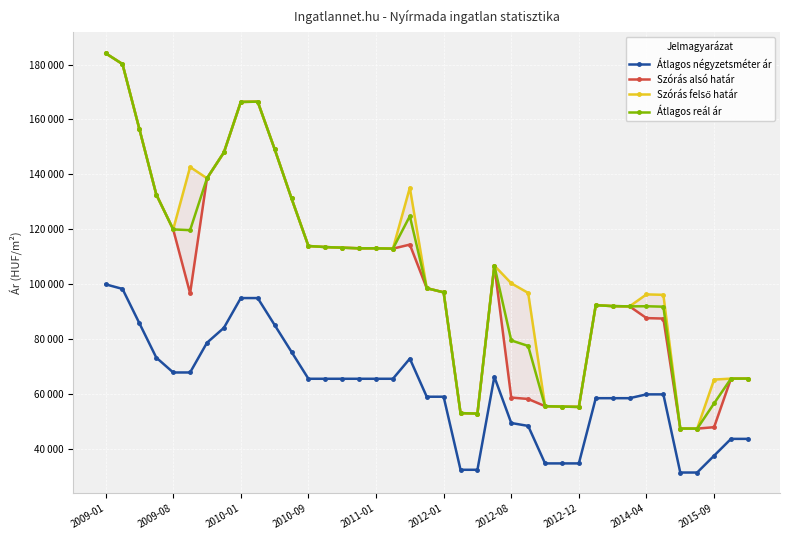

What is the difference between the highest and lowest values at 2015-09?

27703